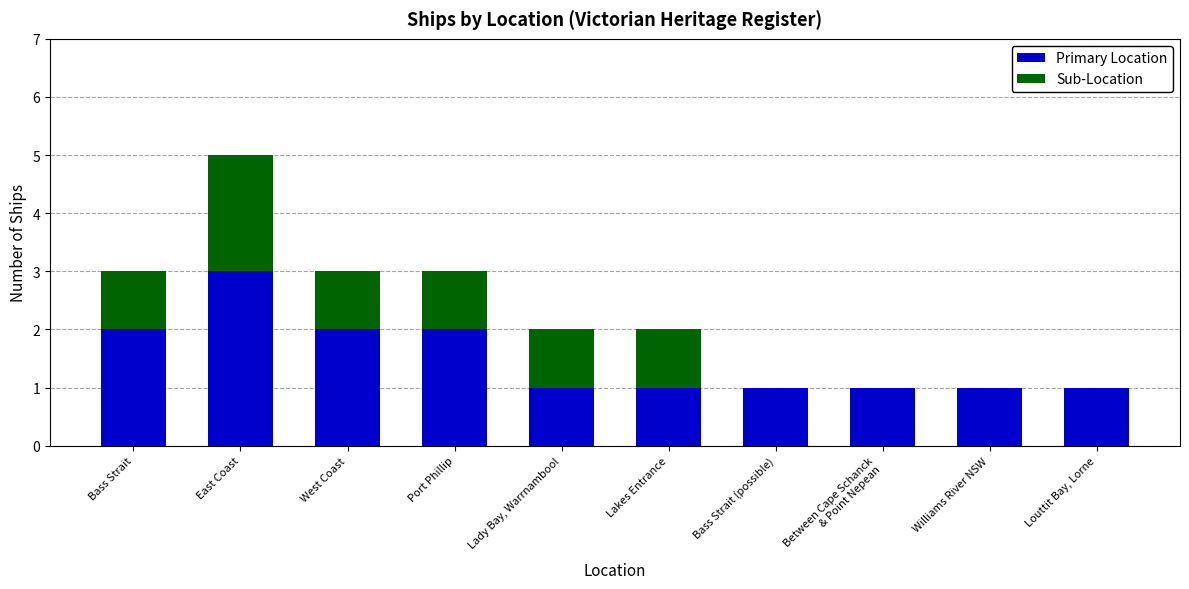

What value does the Primary Location series have at East Coast?

3